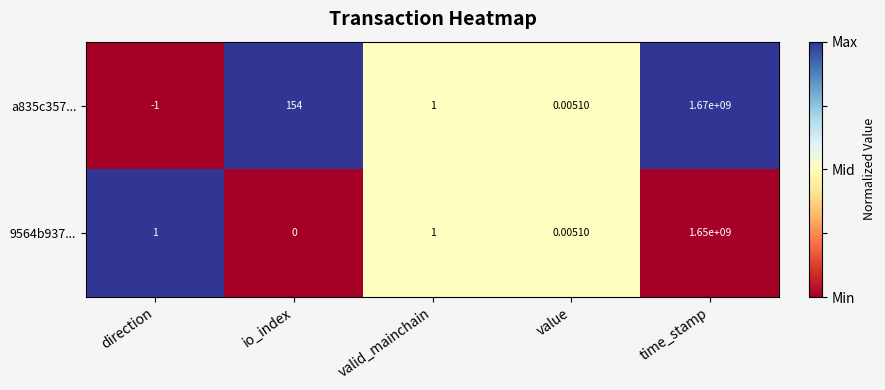

At io_index, list the series in order from smallest to largest.

9564b937..., a835c357...